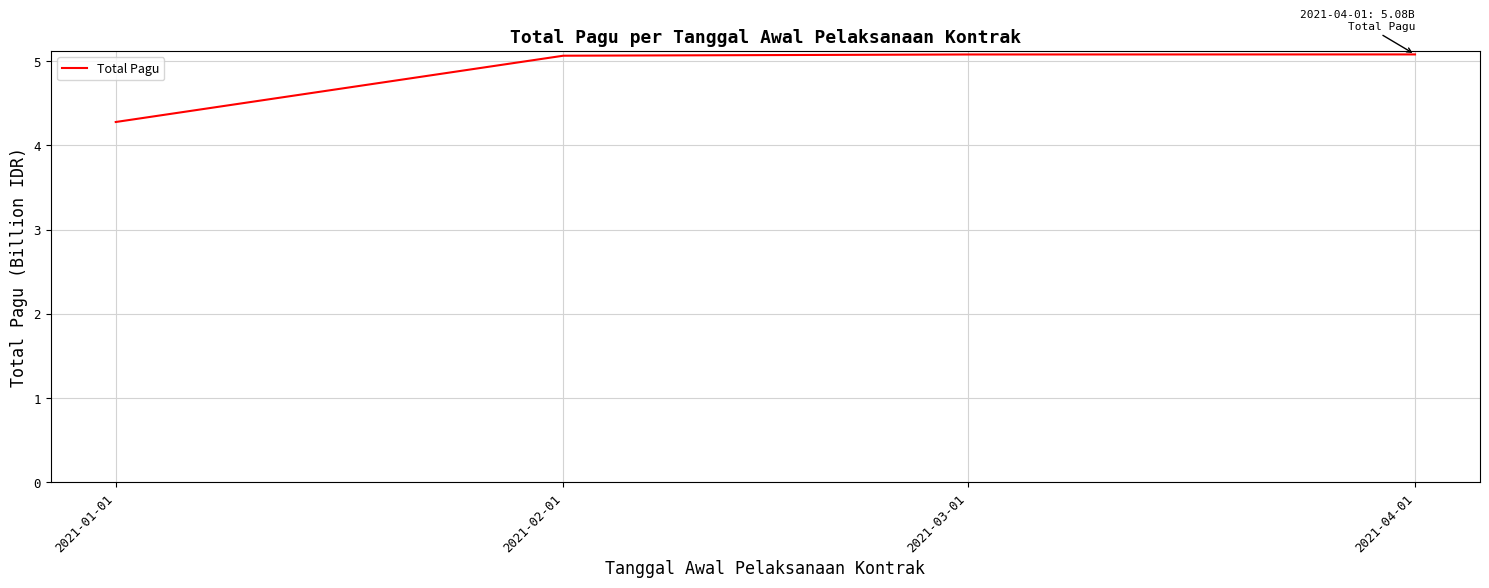

Approximately how many times larger is the value at 2021-03-01 compared to 2021-04-01?

1.0